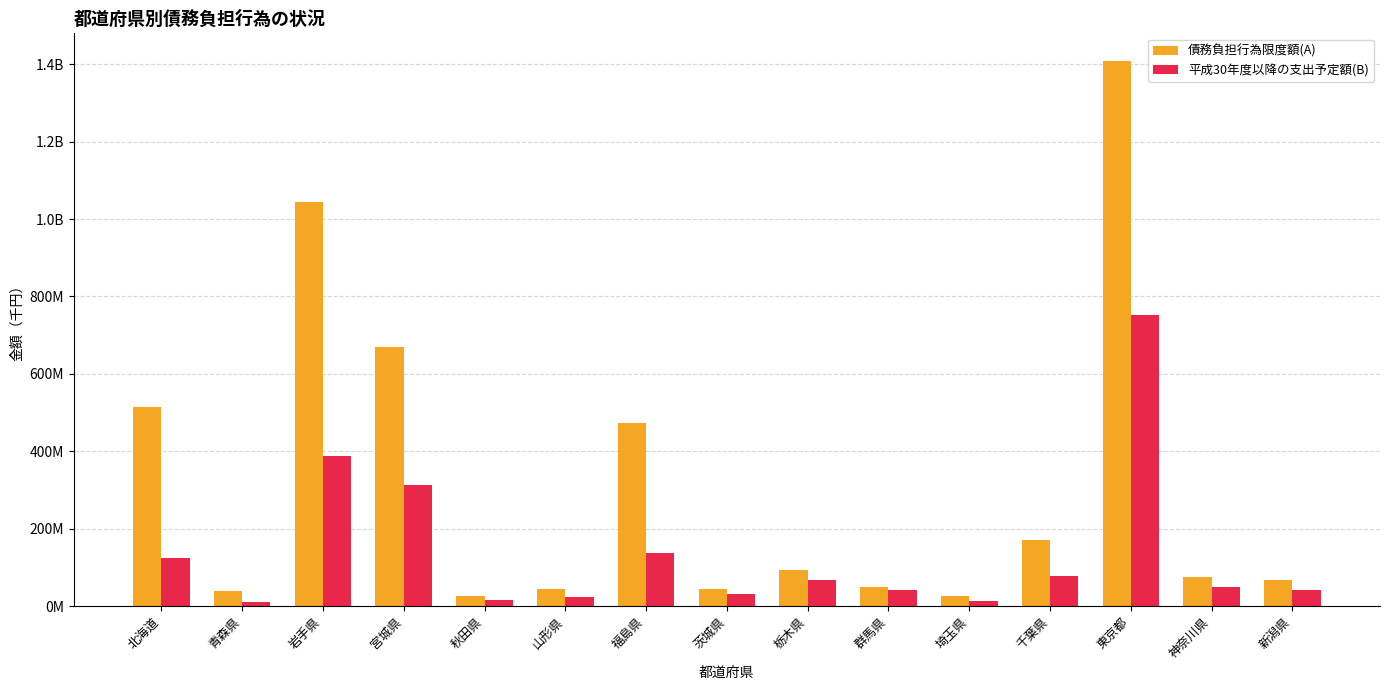

What is the difference between the maximum and minimum values in the 債務負担行為限度額(A) series?

1383017619